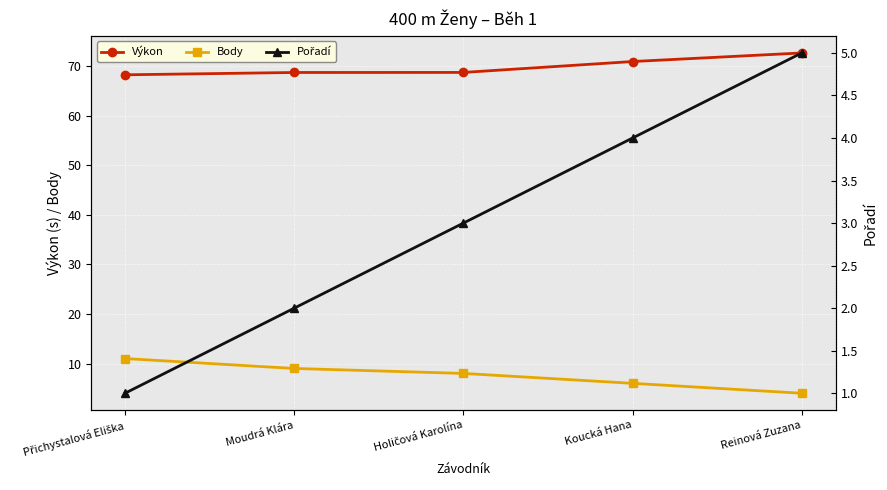

Which series has the largest range (max minus min)?

Body